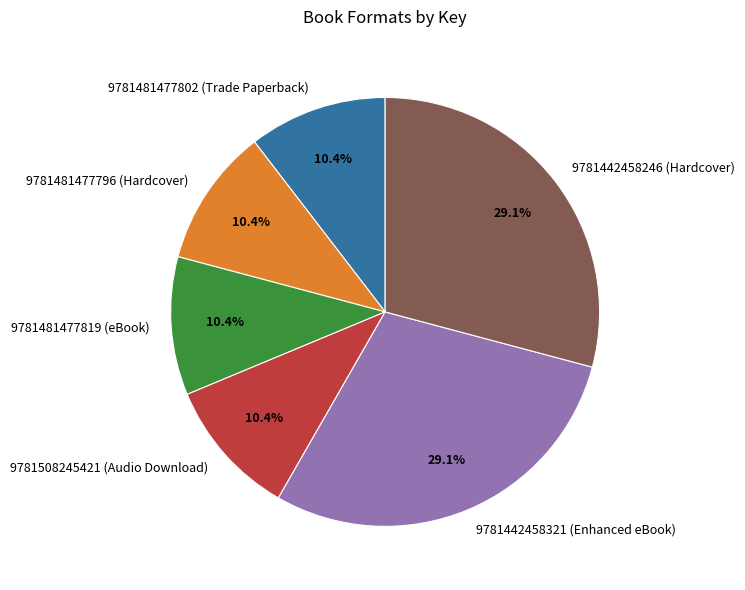

How many slices are in this pie chart?

6